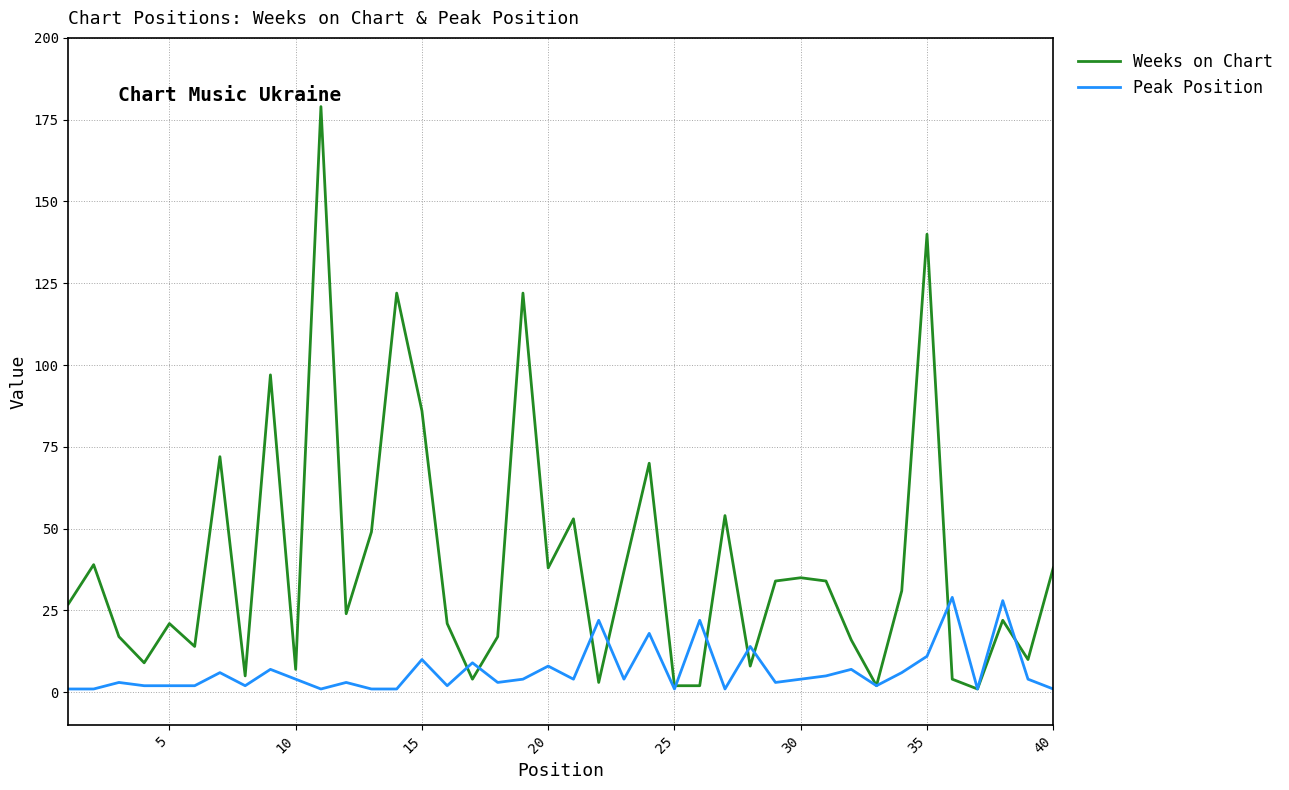

What is the greatest value displayed?

179